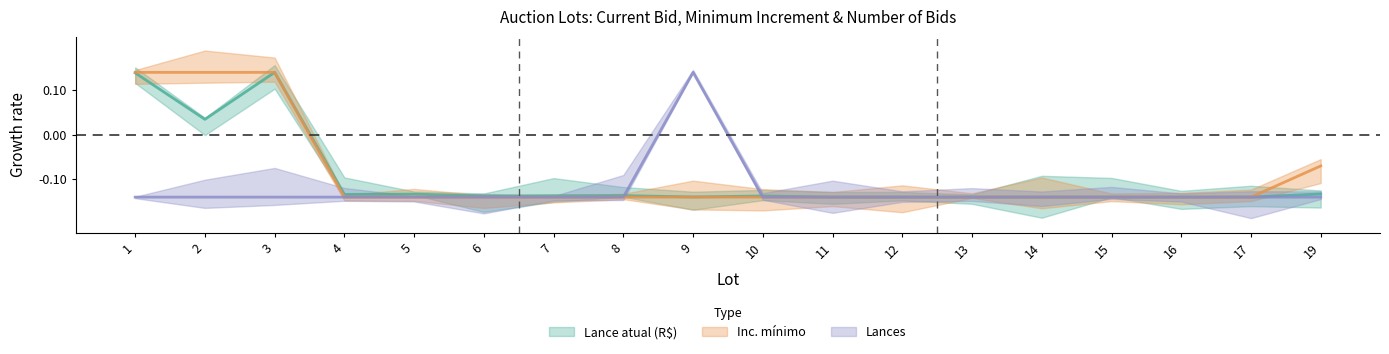

What are all the series names shown in the legend?

Lance atual (R$), Inc. mínimo, Lances